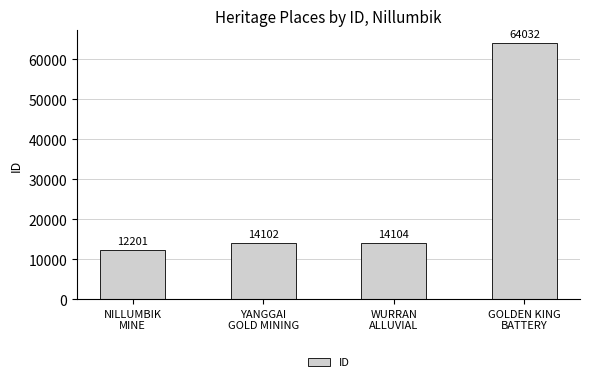

The chart shows a value of 64032 at GOLDEN KING
BATTERY. True or false?

True